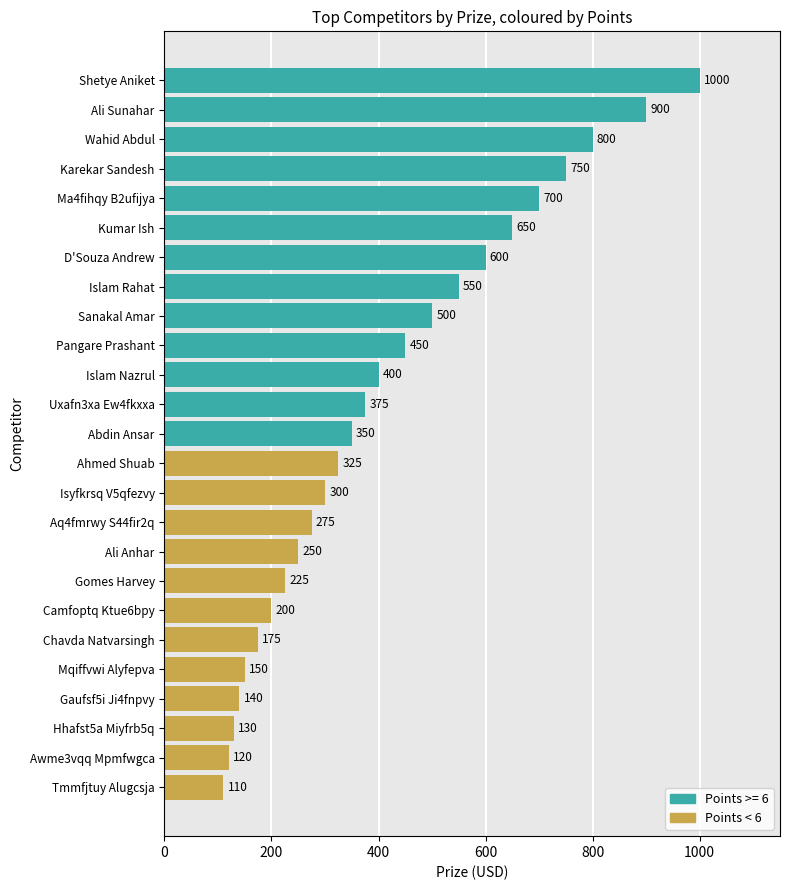

The chart shows a value of 120 at Awme3vqq Mpmfwgca. True or false?

True